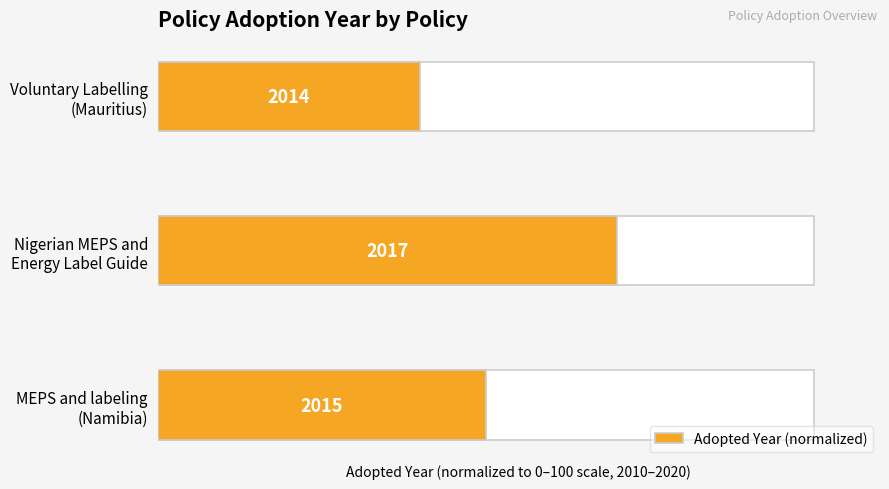

Count the values in the range 40 to 70.

3